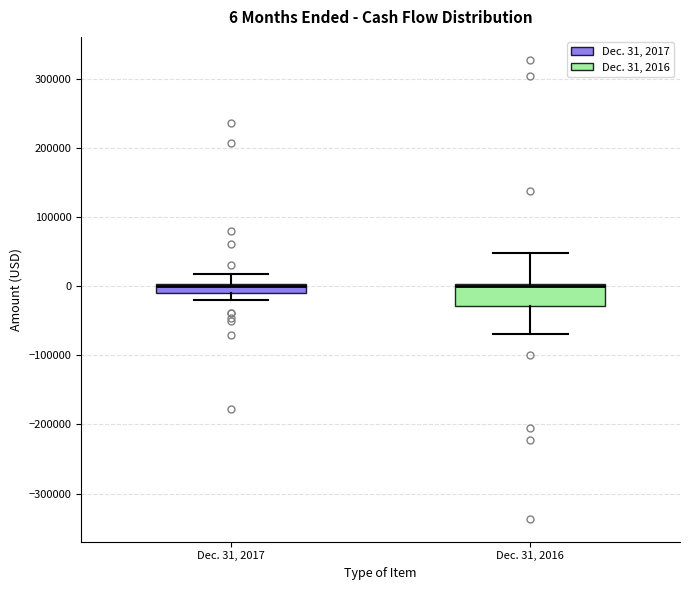

Which box is the tallest, from its lower edge to its upper edge?

Dec. 31, 2016